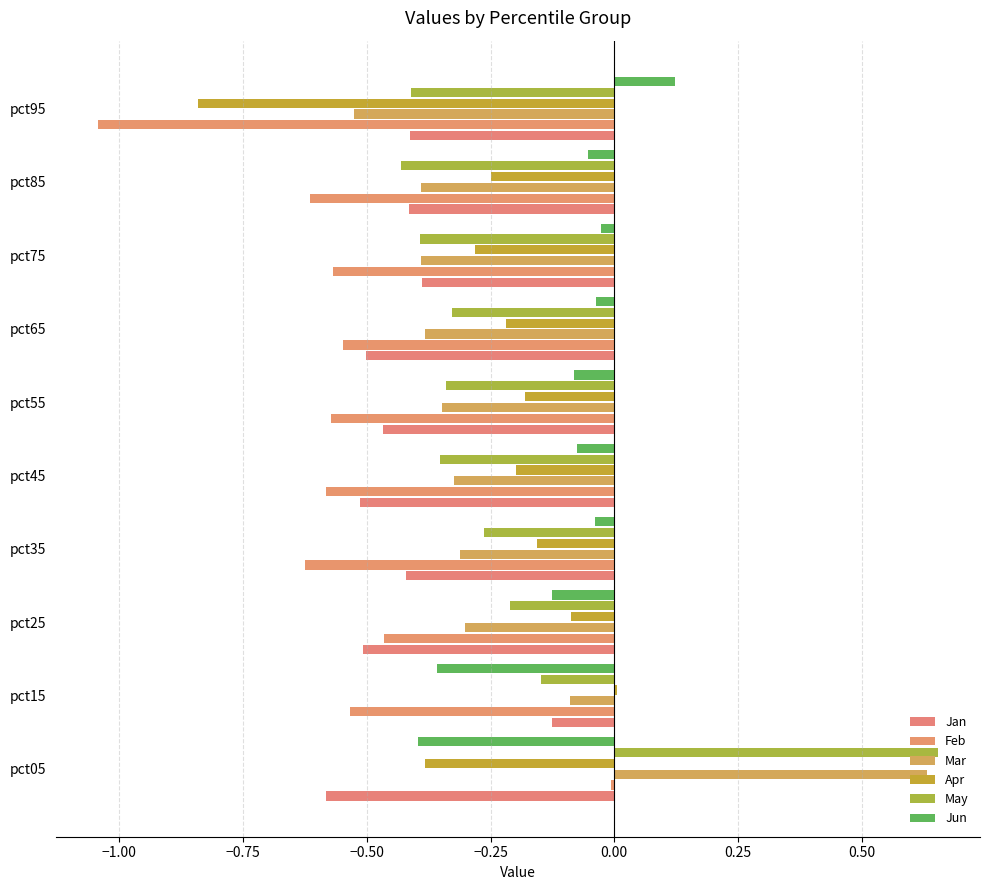

What is the greatest value displayed?

0.7